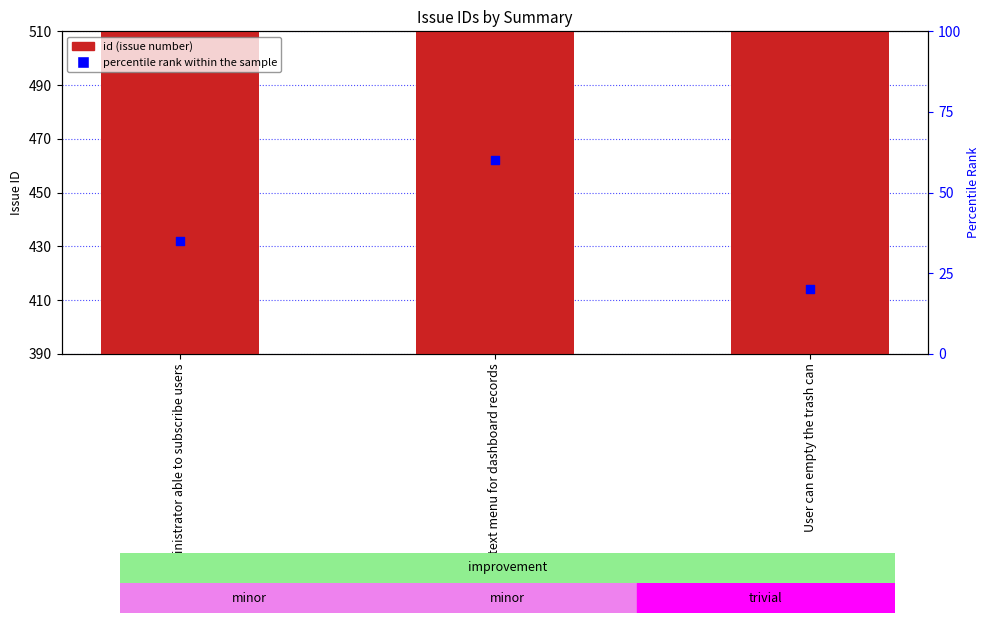

What is the total value across all series at Administrator able to subscribe users?

487